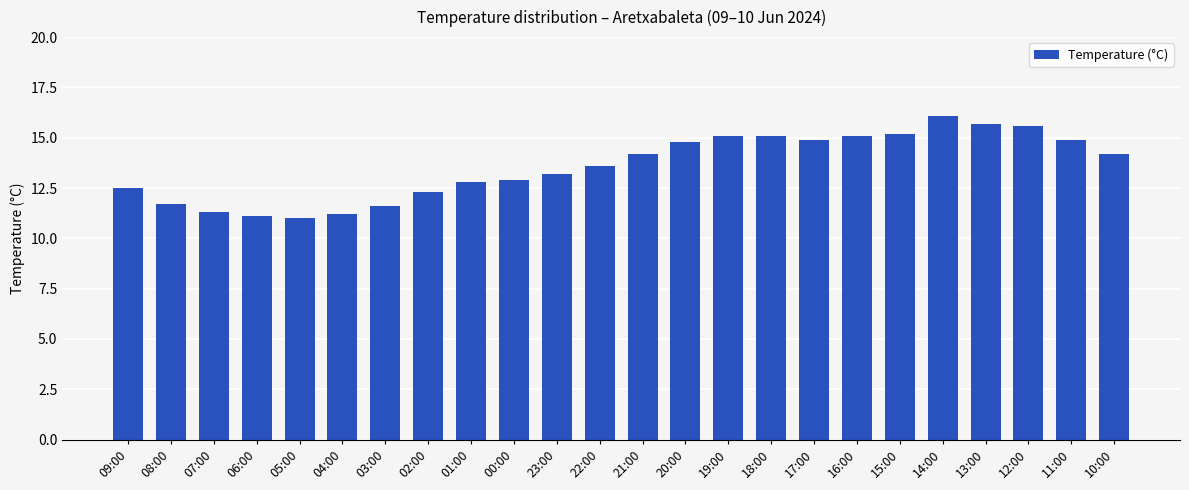

What is the difference between the second highest and second lowest values?

4.6